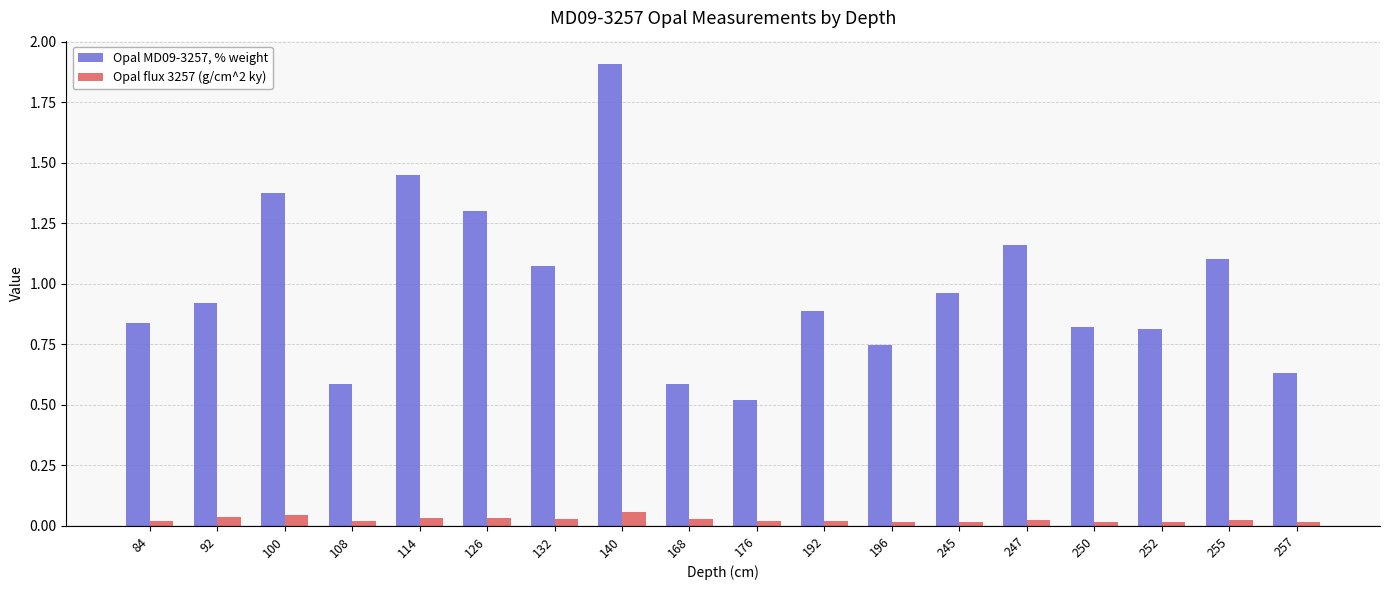

Which series has the largest range (max minus min)?

Opal MD09-3257, % weight